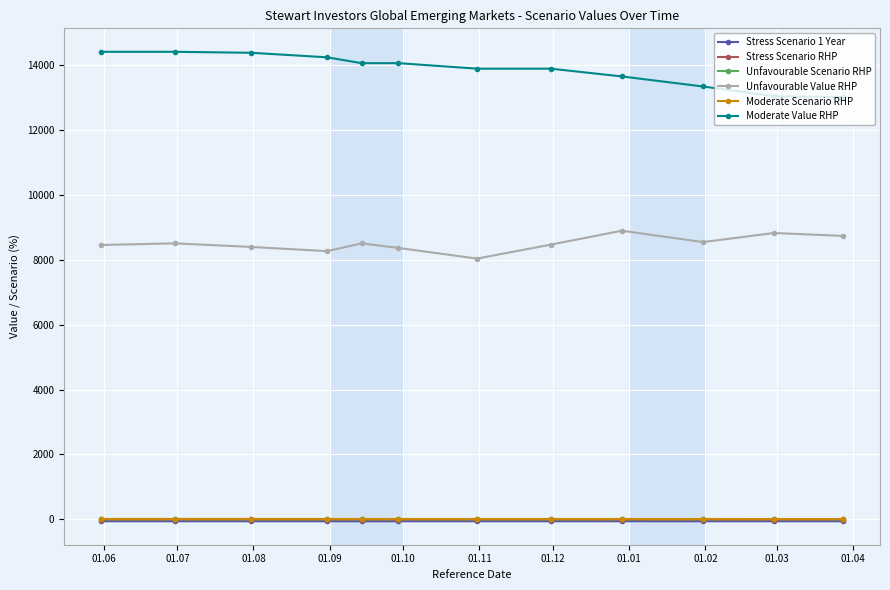

What is the minimum value for Moderate Value RHP?

13020.0